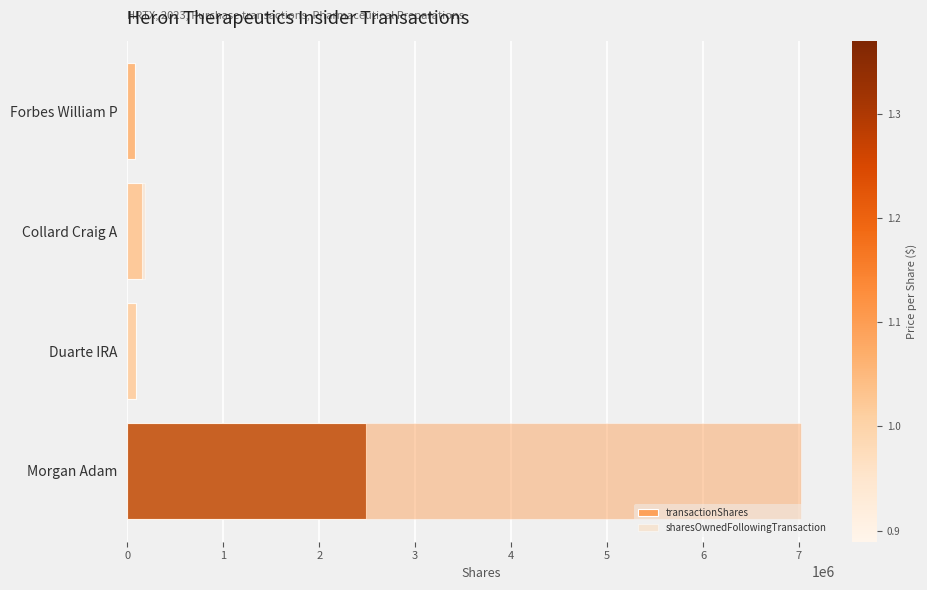

The value of sharesOwnedFollowingTransaction at Duarte IRA is 85000. True or false?

True